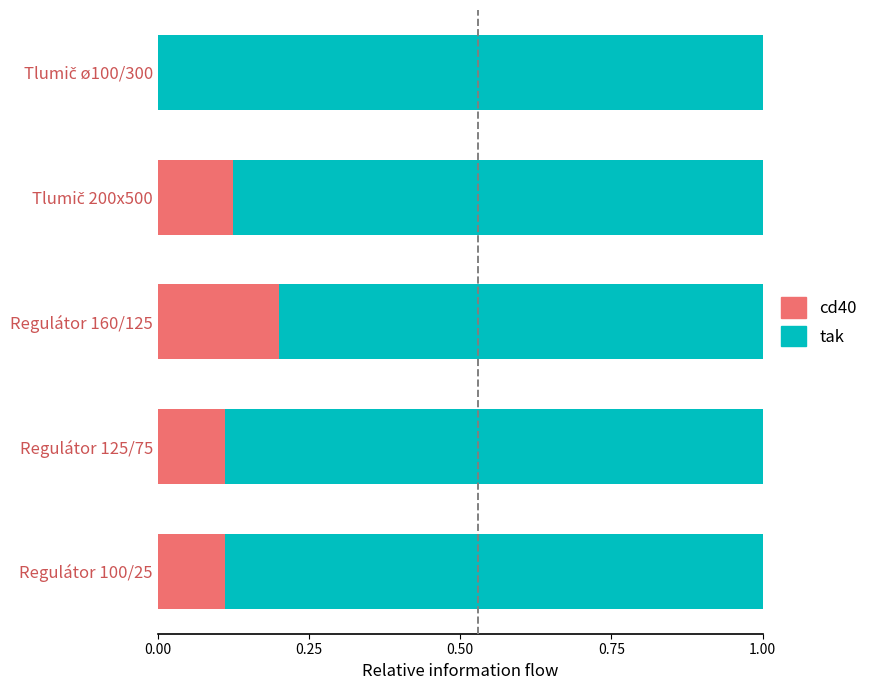

At which label does cd40 reach its peak?

Regulátor 160/125